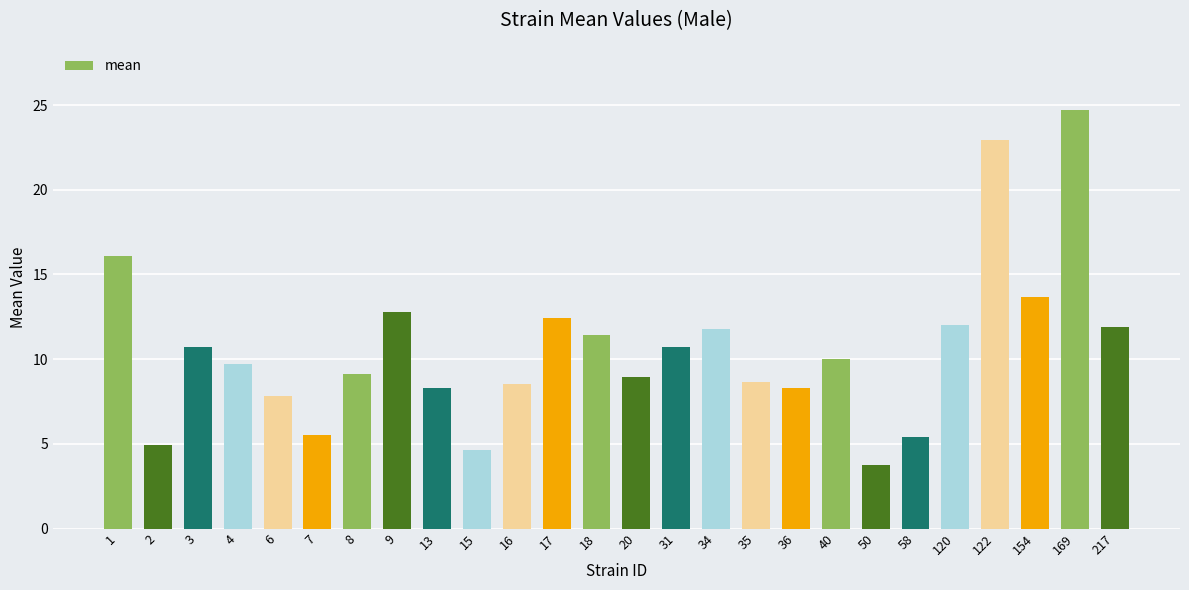

Where is the data nearest to the value 14?

154